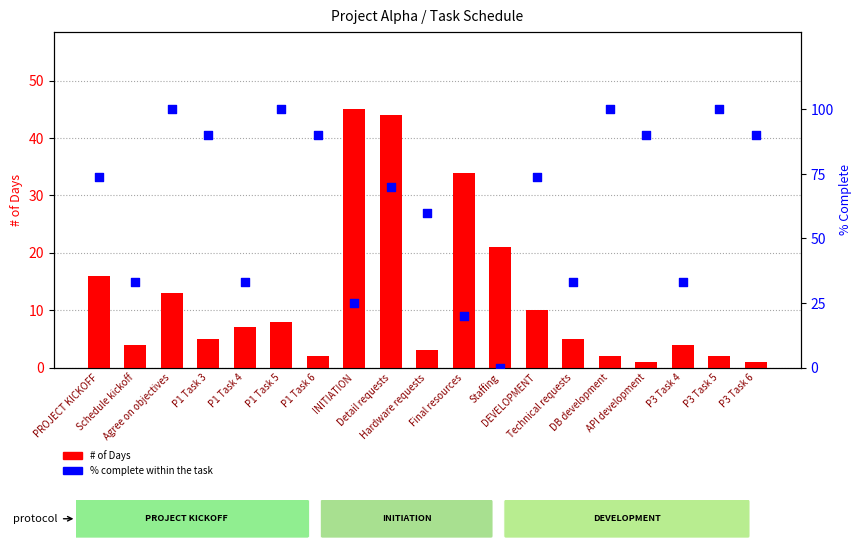

Which series contains the highest Y value?

% complete